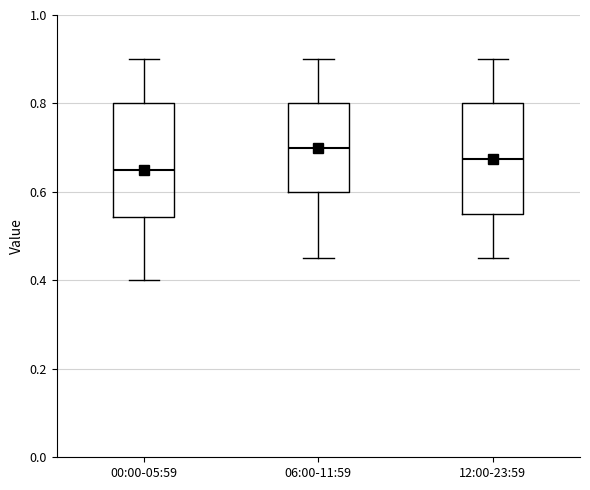

Where does the median line of the box for 00:00-05:59 sit on the y-axis? The values are not printed on the chart, so give them approximately, as read against the axis.

0.66